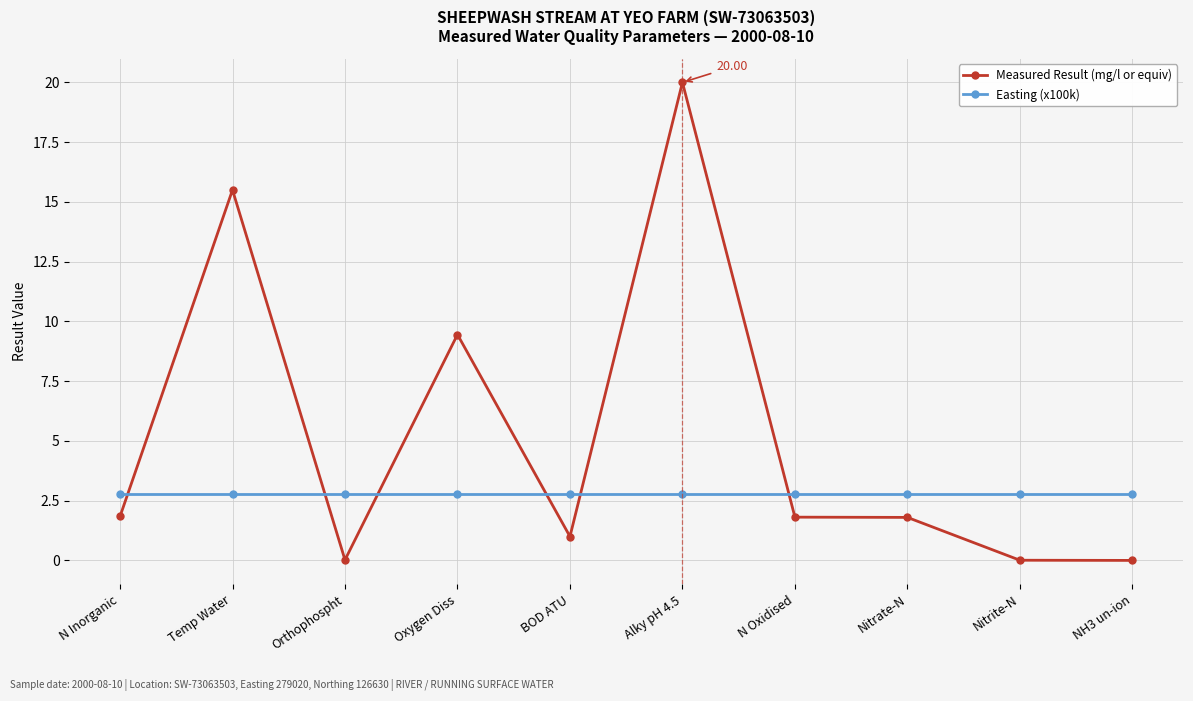

Where do Measured Result (mg/l or equiv) and Easting (x100k) first cross each other?

N Inorganic and Temp Water